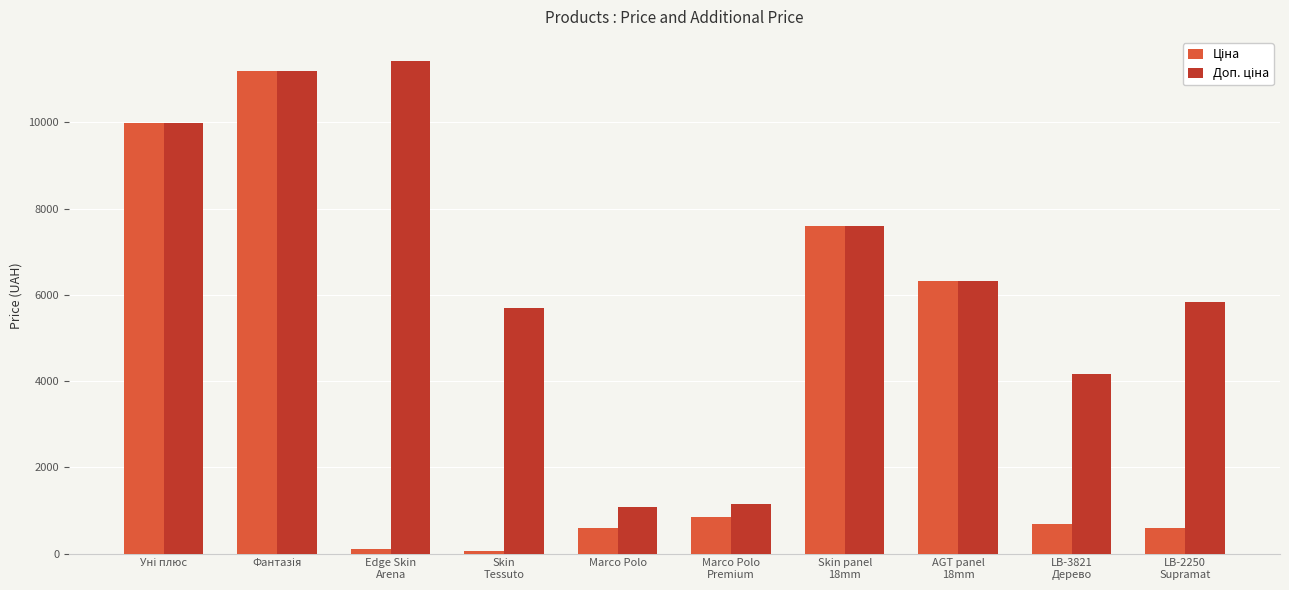

At how many categories does at least one series exceed 2329?

8